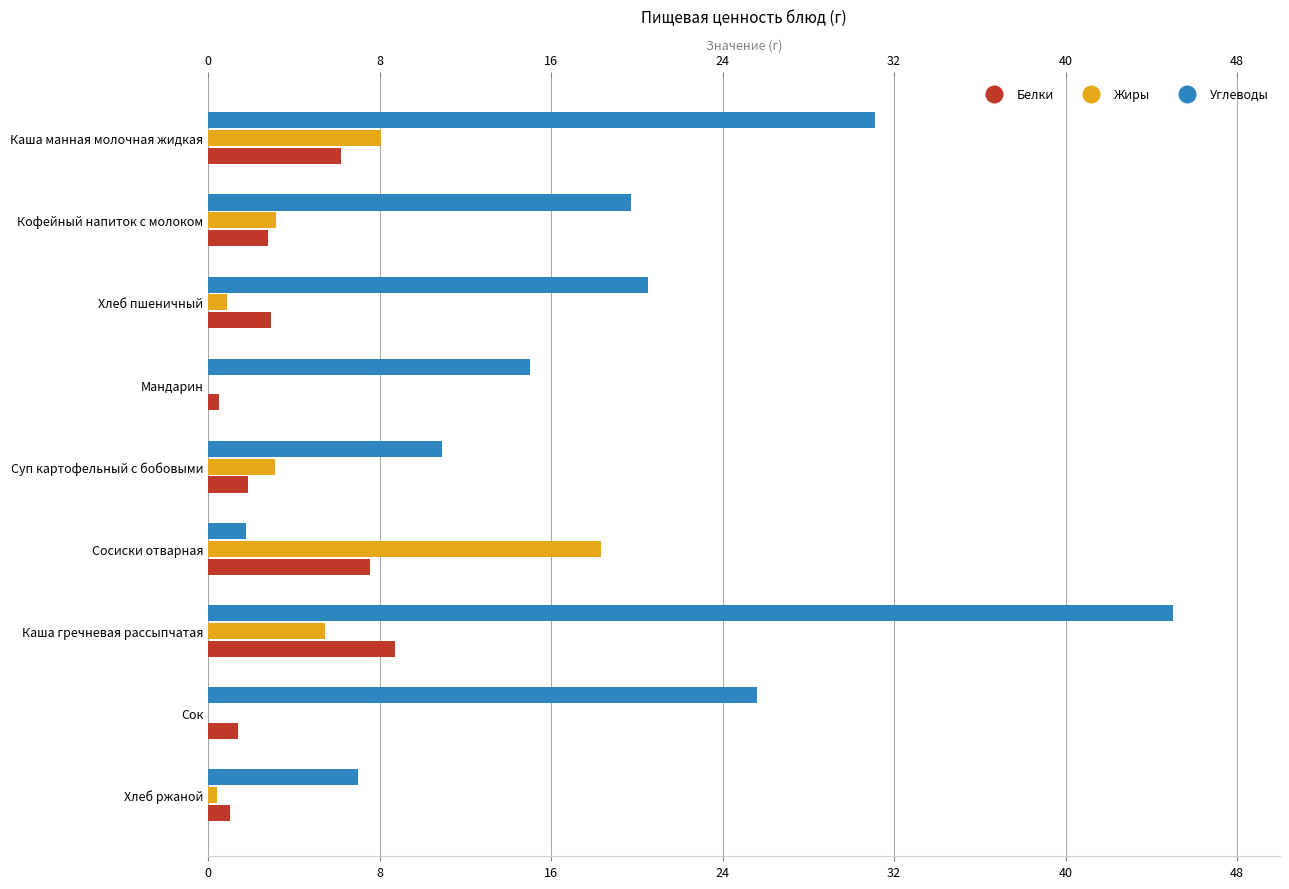

Which series has the largest total across all categories?

Углеводы